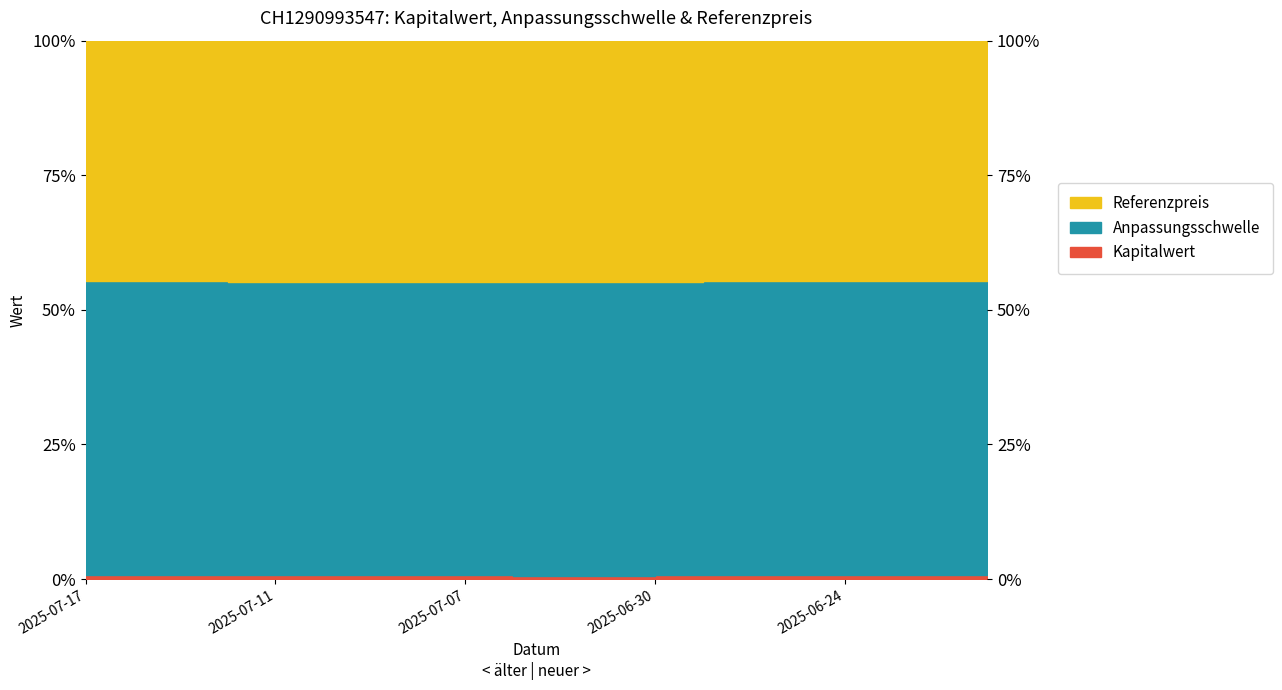

At which label is Anpassungsschwelle closest to 0?

2025-07-02